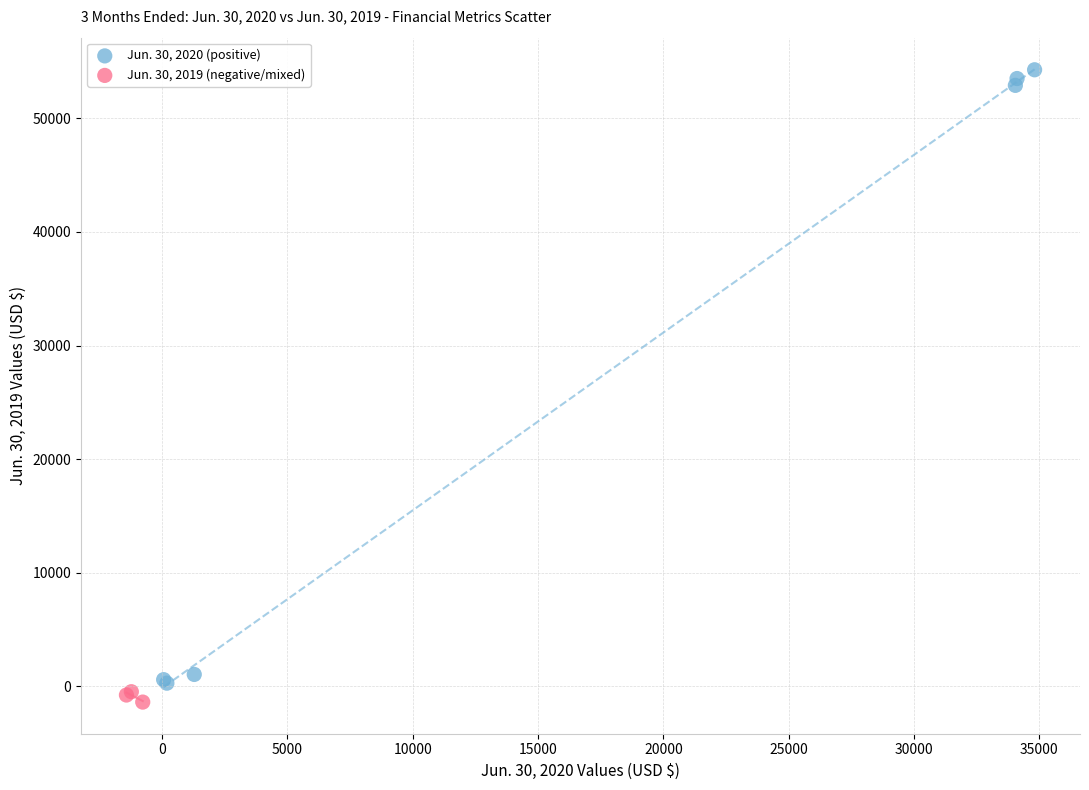

Which series has the widest spread of Y values?

Jun. 30, 2020 (positive)